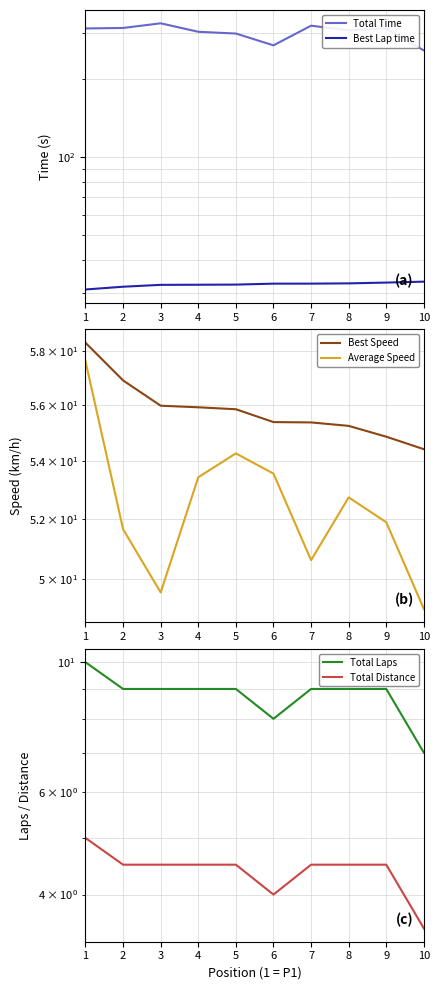

In Average Speed, how many points are higher than both neighbors (excluding endpoints)?

2